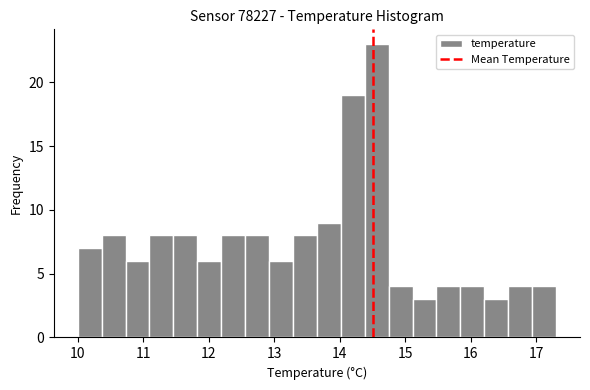

Around what value on the x-axis is the tallest bar? Give the approximate position of its centre, as read against the axis.

14.6